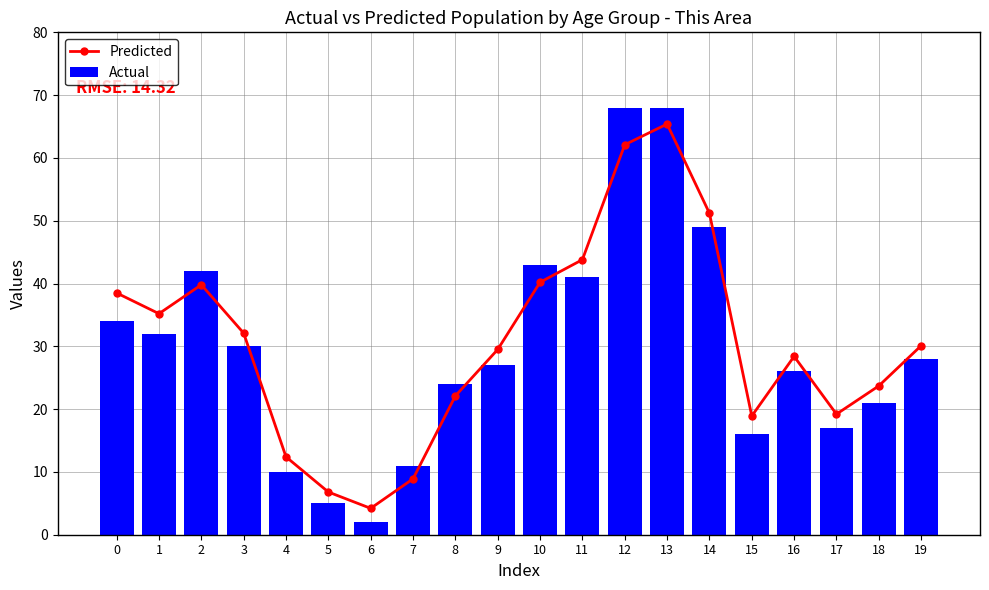

What are all the series names shown in the legend?

Predicted, Actual